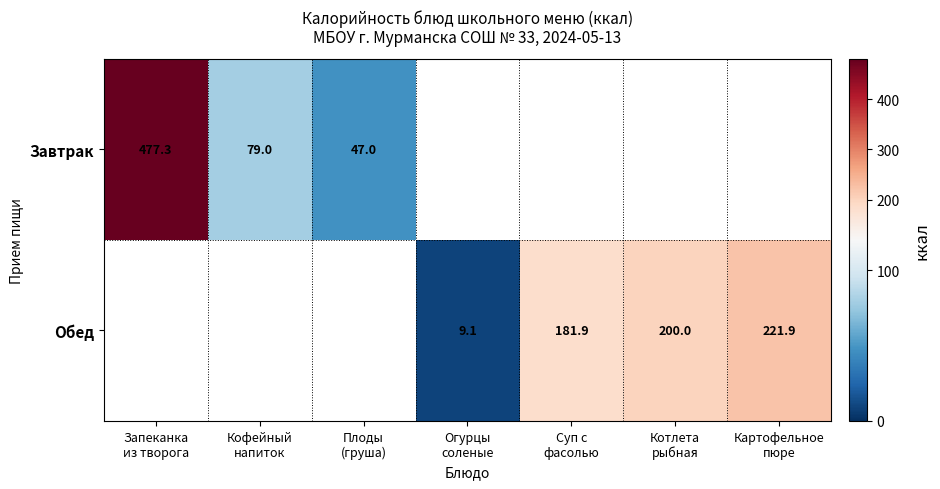

Between Картофельное
пюре and Запеканка
из творога, which is larger?

Запеканка
из творога